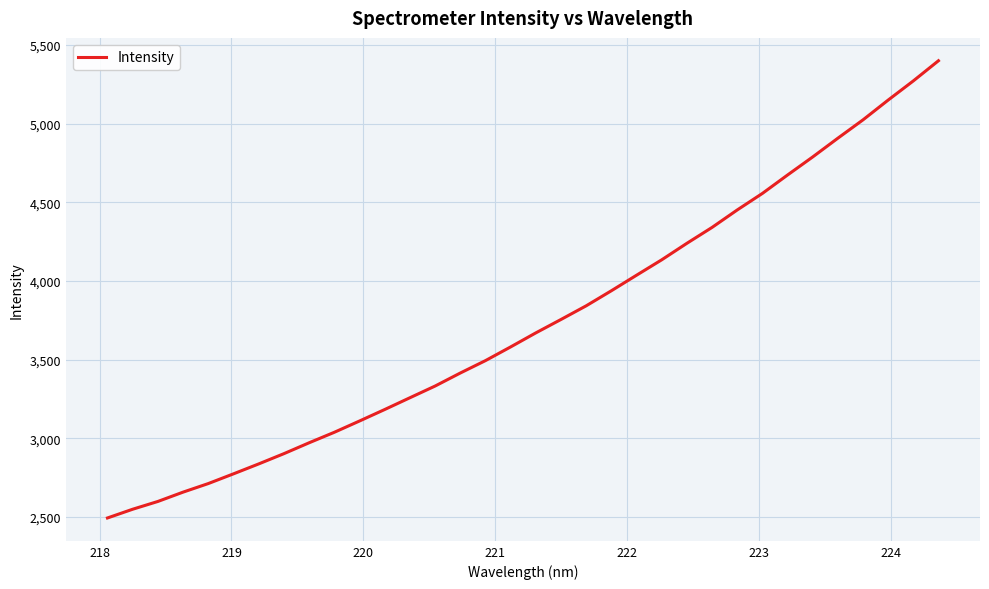

What is the difference between the maximum and minimum values?

2906.6